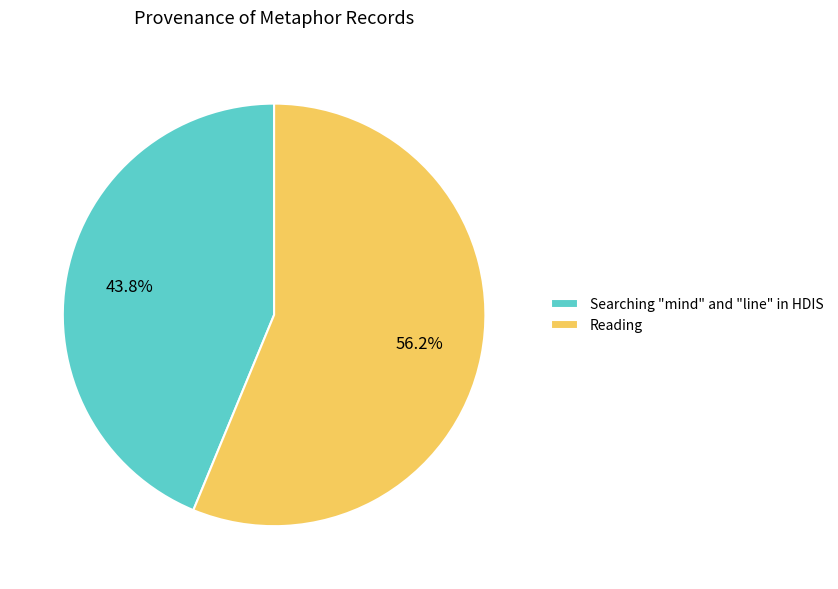

Combined, what portion of the pie is Searching "mind" and "line" in HDIS and Reading?

100.0%